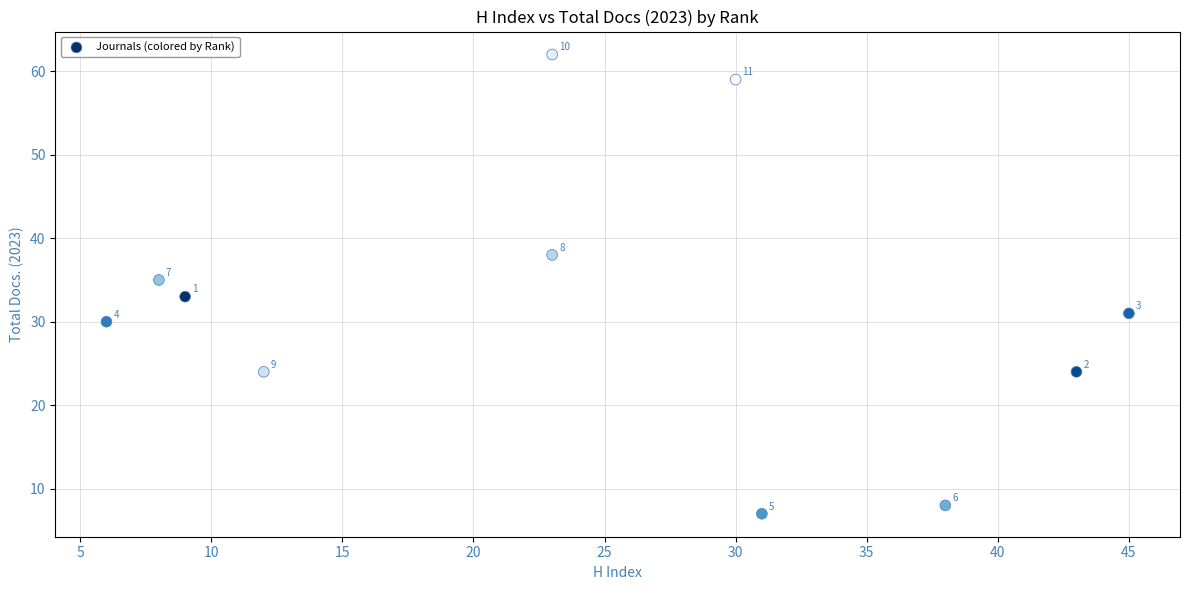

What is the range of X values (max minus min)?

39